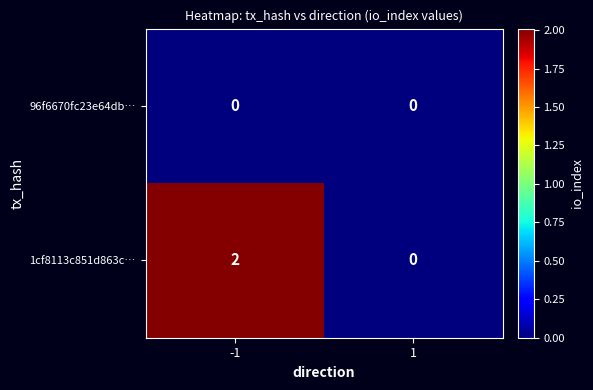

Which series has the largest total across all categories?

1cf8113c851d863c…